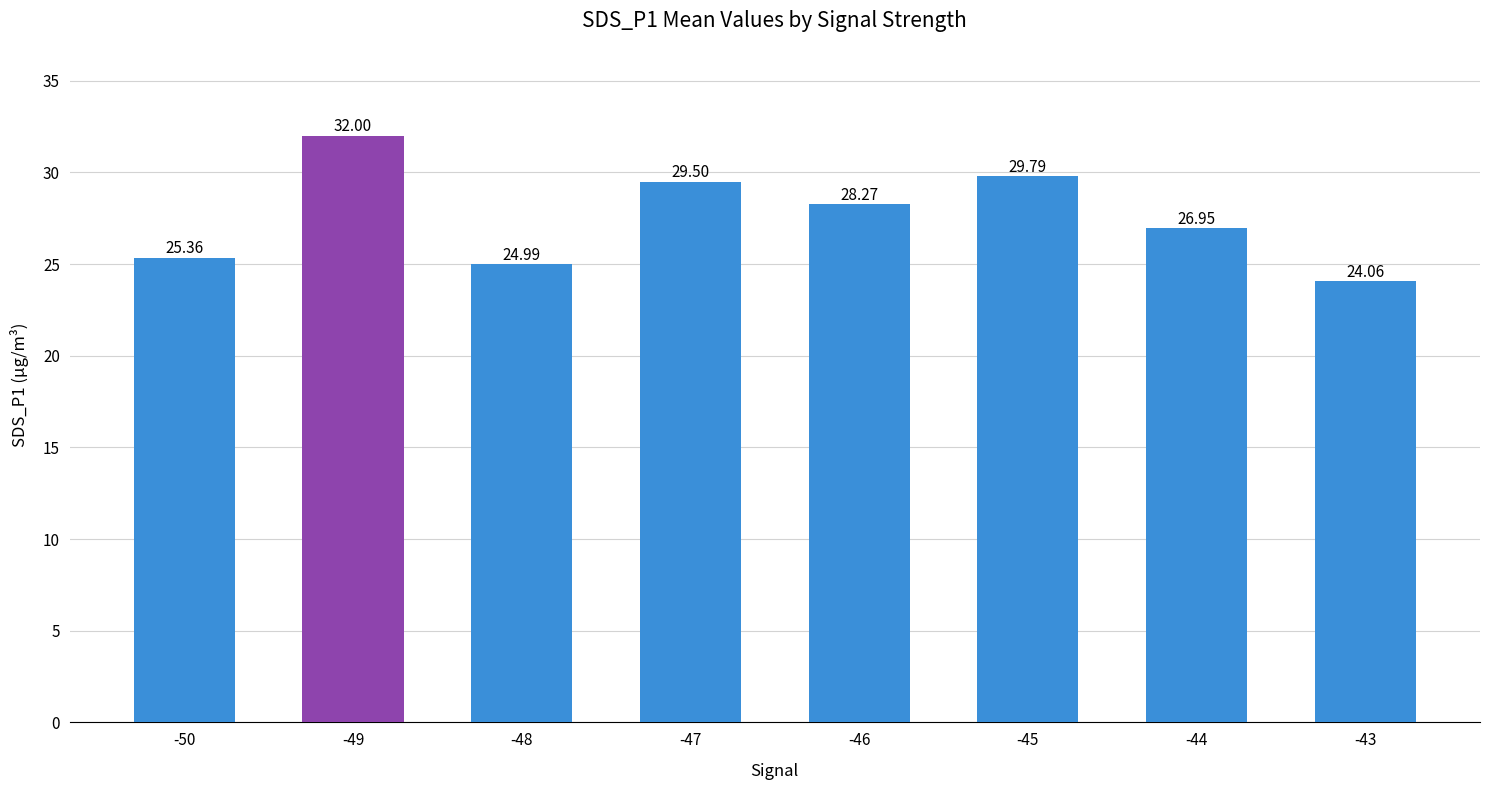

What is the change in value from -49 to -48?

-7.0